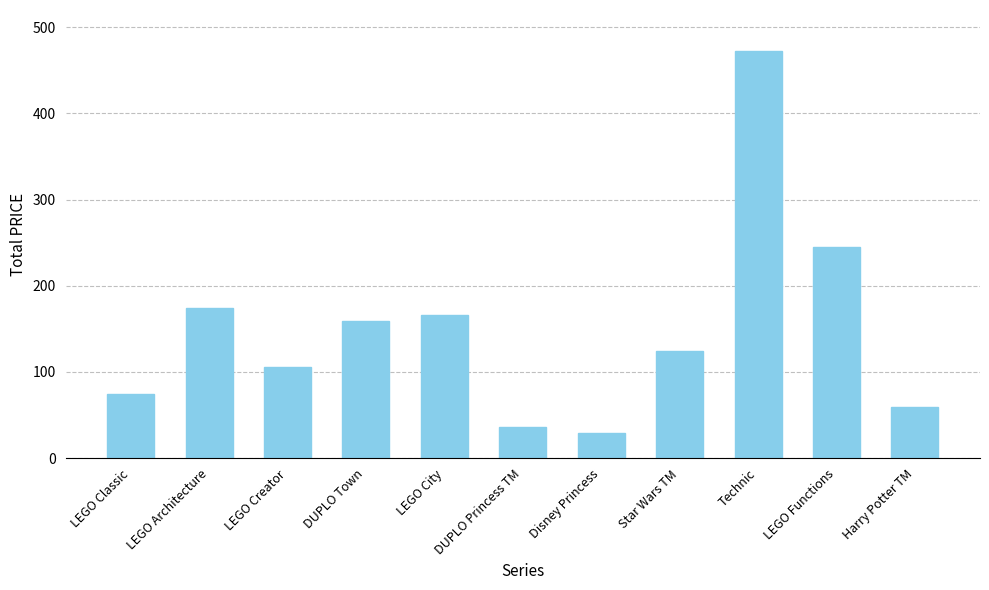

What is the label of the 11th bar from the left?

Harry Potter TM